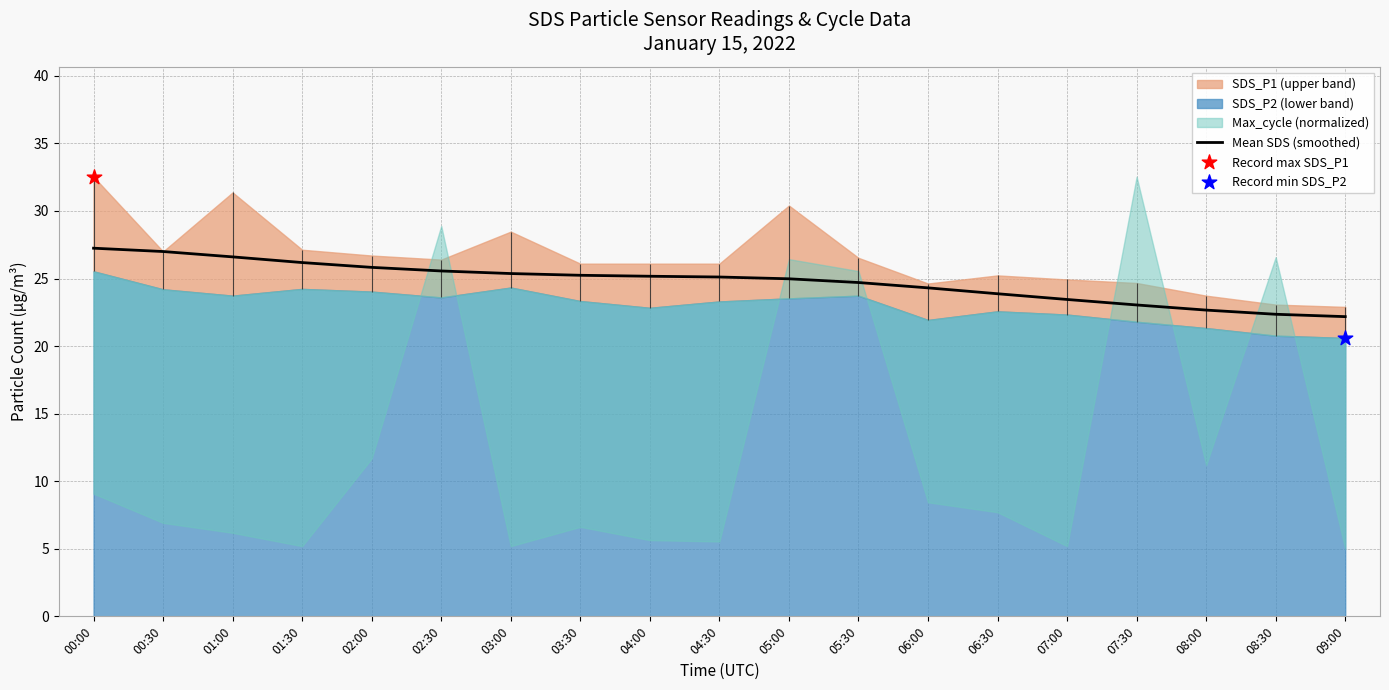

Which has a higher value, 02:30 or 01:30?

01:30